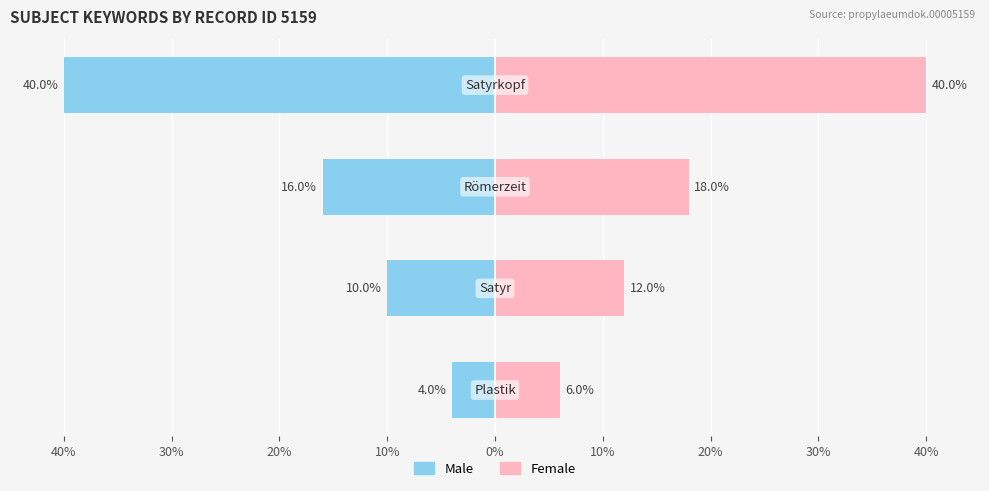

The value of Male at 40% is -13.6. True or false?

False